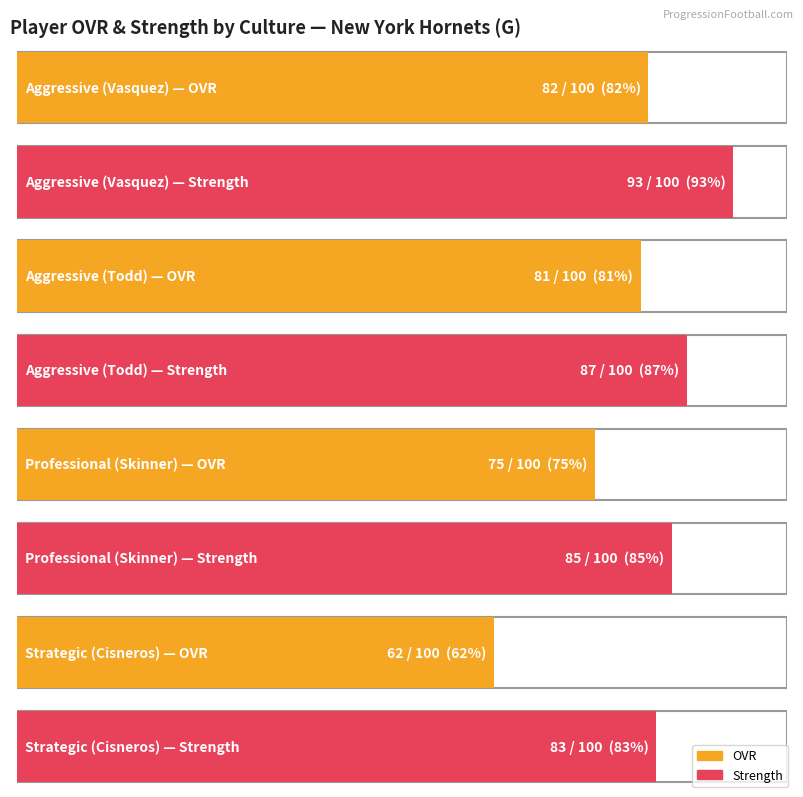

True or false: strength has a value of 93 at Aggressive (Vasquez).

True